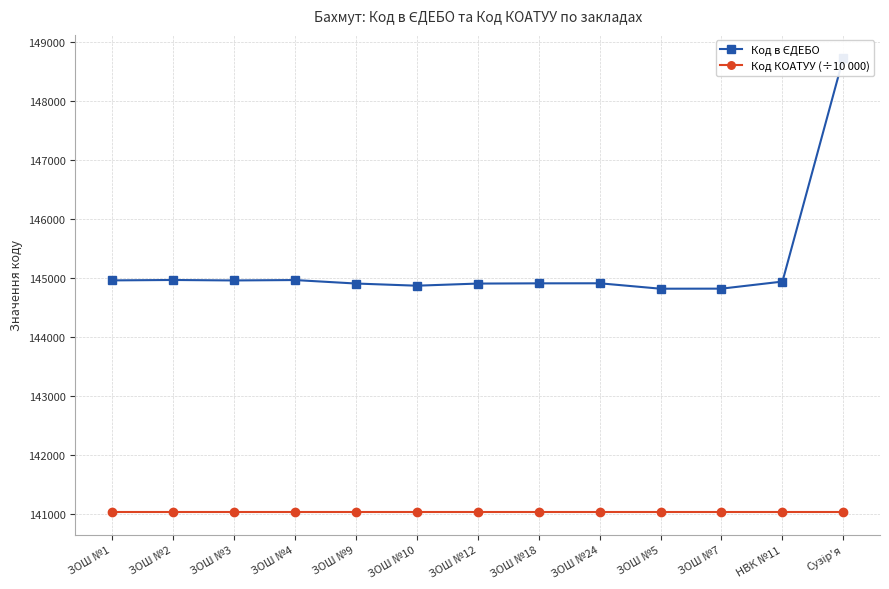

At how many categories does at least one series exceed 147134?

1